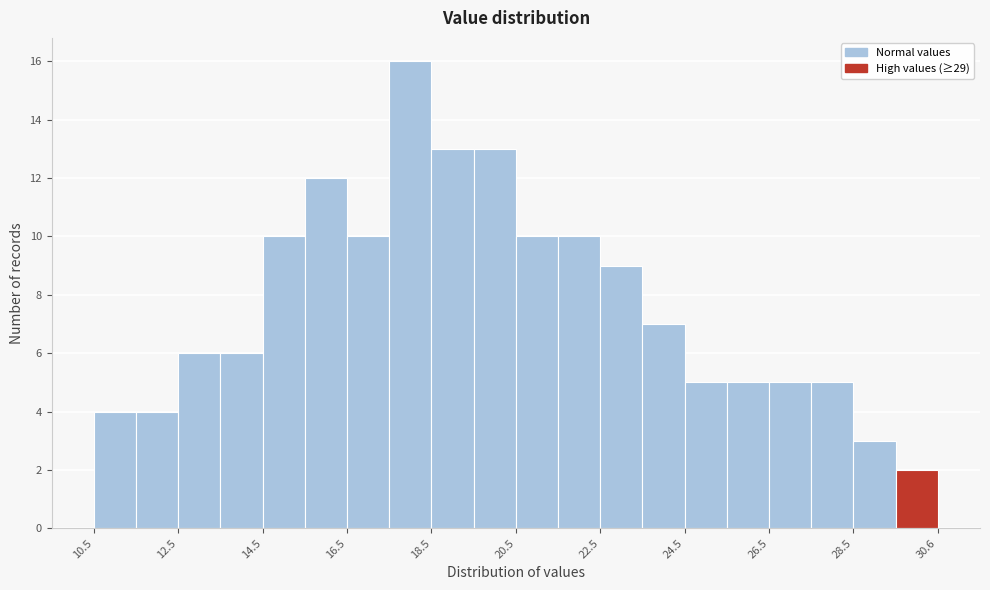

Read against the x-axis, roughly where is the centre of the tallest bar?

18.0